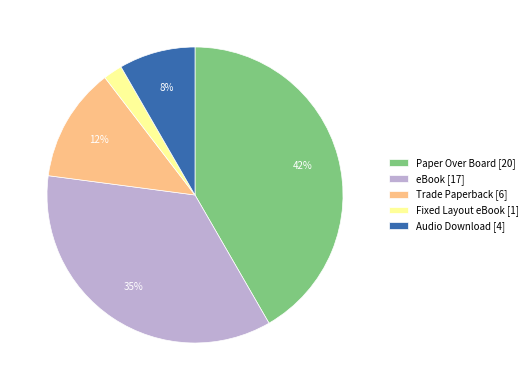

To the nearest percent, what is the average slice percentage?

20%